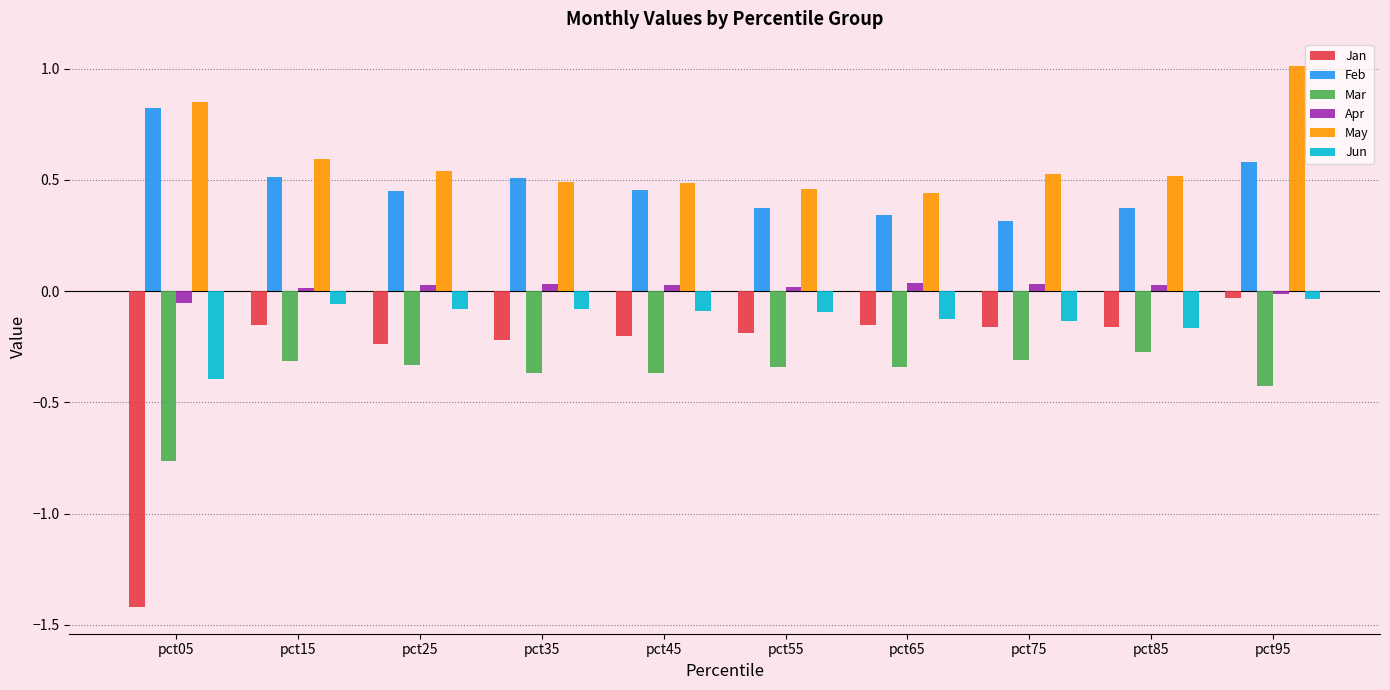

What is the sum of the Feb values at pct35 and pct75?

0.8